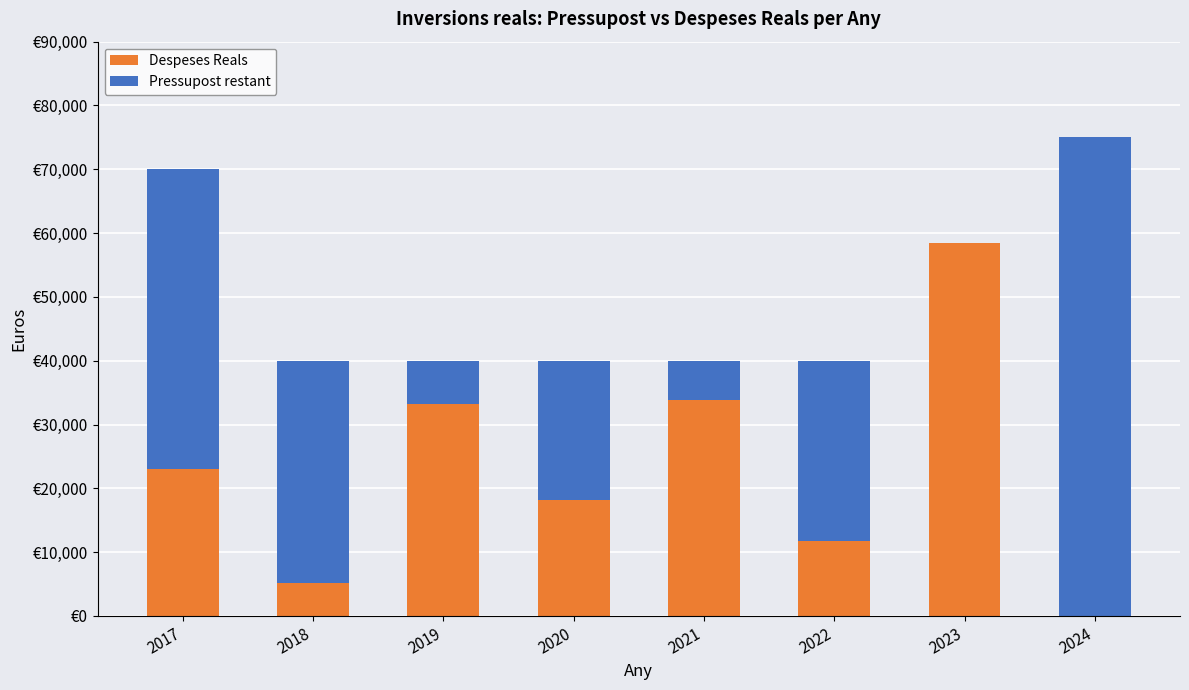

What is the sum of all Despeses Reals values?

183837.3